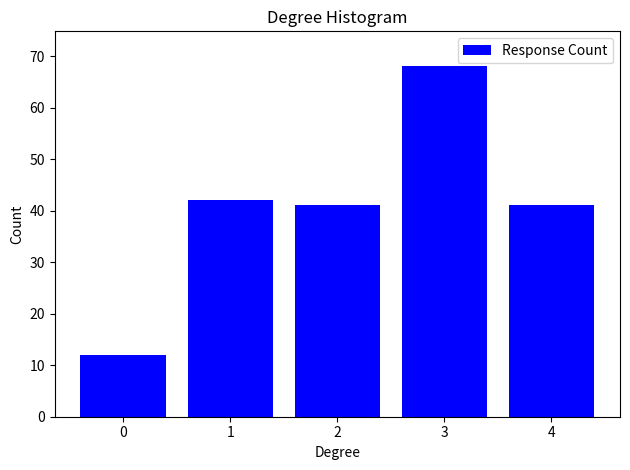

Reading left to right, what are all the values shown in this chart?

12	42	41	68	41